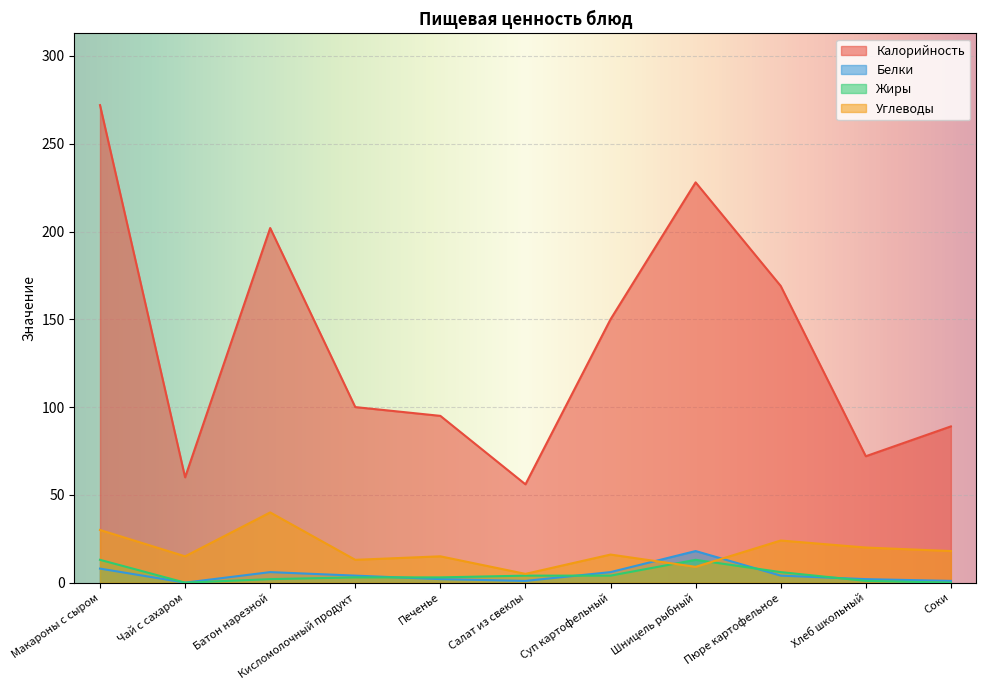

What is the difference between the Белки values at Кисломолочный продукт and Печенье?

2